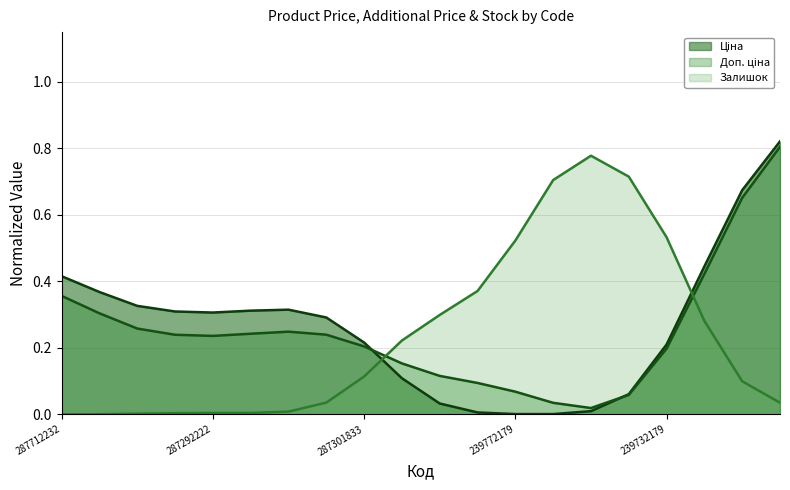

List the series in order of their overall mean, lowest first.

Залишок (line), Доп. ціна (line), Ціна (line)